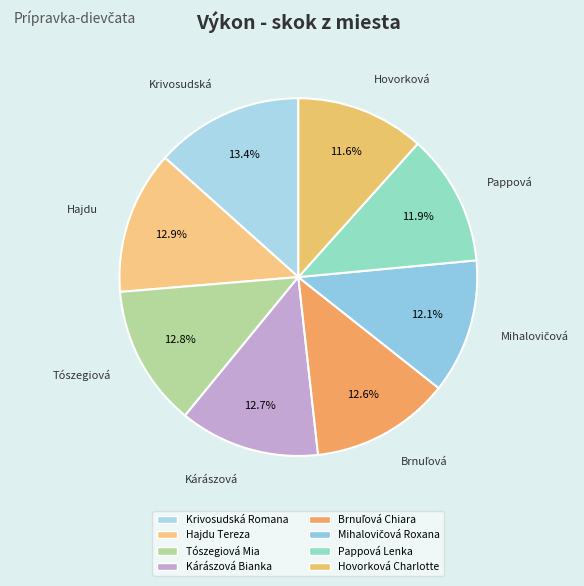

To the nearest percent, what is the combined percentage of Pappová Lenka and Hovorková Charlotte?

24%